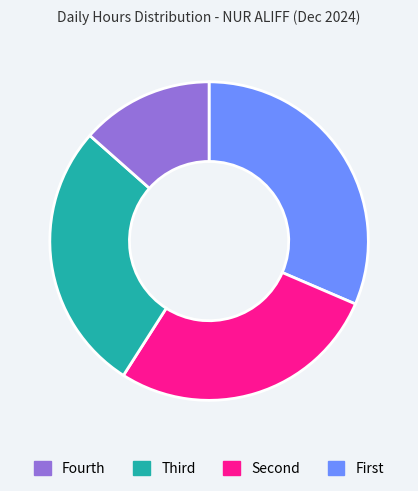

Does any single category account for the majority?

No